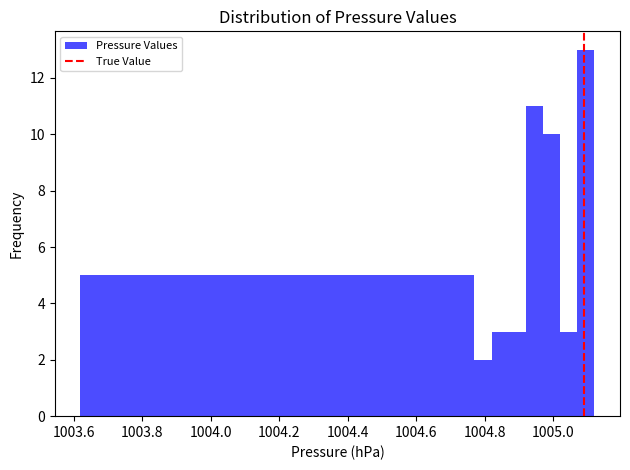

Around what value on the x-axis is the tallest bar? Give the approximate position of its centre, as read against the axis.

1005.10